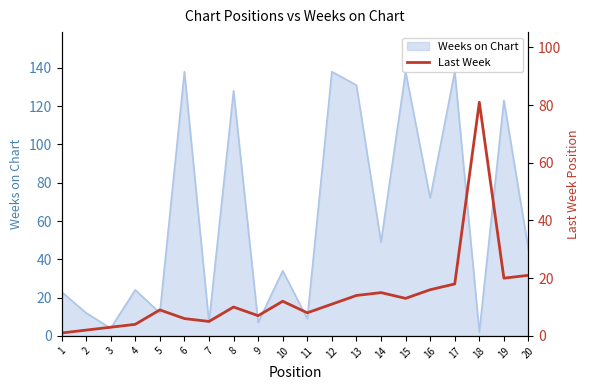

How many values are below 11?

10